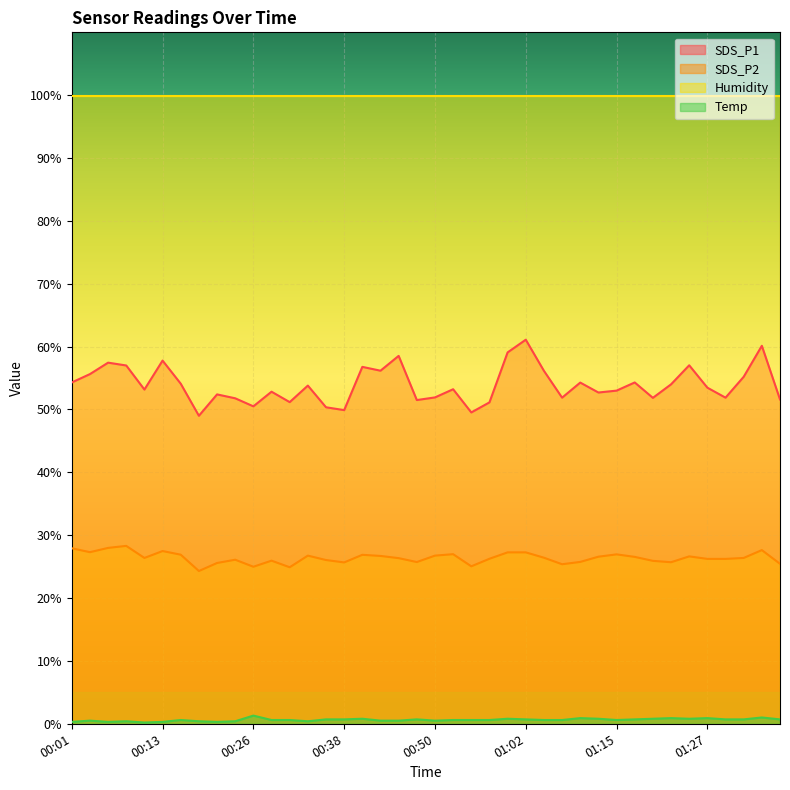

Reading left to right, list all the values displayed in this chart.

SDS_P1: 54.3	55.6	57.5	57.0	53.2	57.8	54.1	49.0	52.4	51.8	50.5	52.8	51.2	53.8	50.4	49.9	56.8	56.2	58.5	51.5	51.9	53.2	49.5	51.1	59.1	61.1	56.1	51.9	54.3	52.7	53.0	54.3	51.9	54.0	57.0	53.5	51.9	55.2	60.1	51.6
SDS_P2: 27.9	27.3	28.0	28.3	26.4	27.5	26.9	24.3	25.6	26.1	25.0	25.9	24.9	26.8	26.1	25.7	26.9	26.7	26.4	25.7	26.8	27.0	25.1	26.2	27.3	27.3	26.4	25.4	25.8	26.6	26.9	26.6	25.9	25.7	26.6	26.2	26.2	26.4	27.6	25.4
Temp: 0.3	0.5	0.3	0.4	0.2	0.3	0.6	0.4	0.3	0.4	1.3	0.6	0.6	0.4	0.7	0.7	0.8	0.5	0.5	0.7	0.5	0.6	0.6	0.6	0.8	0.7	0.6	0.6	0.9	0.8	0.6	0.7	0.8	0.9	0.8	0.9	0.7	0.7	1.0	0.7